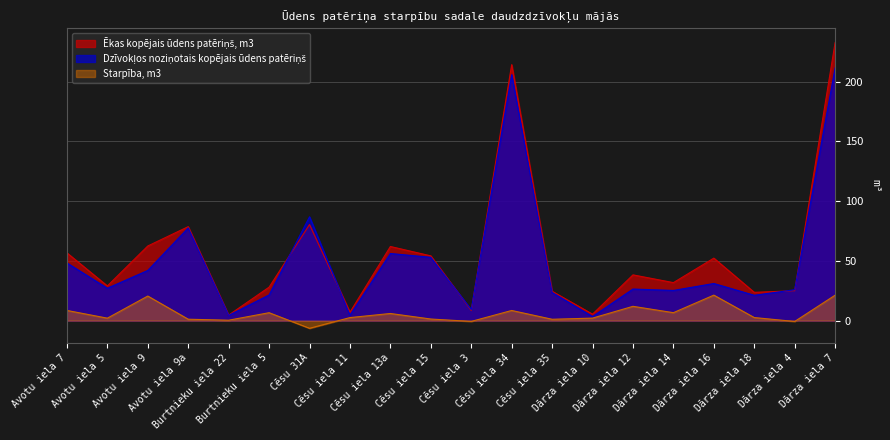

What position from the right is Dārza iela 16?

4